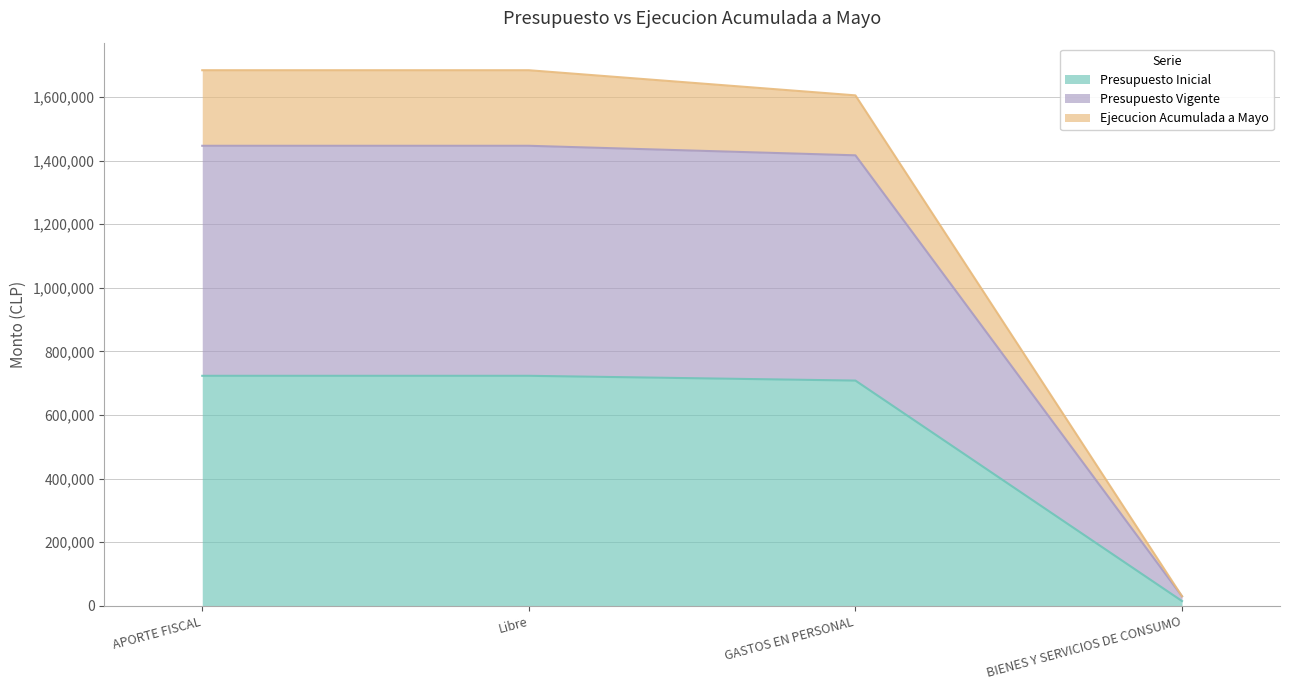

At which label is Presupuesto Inicial closest to 369185?

GASTOS EN PERSONAL